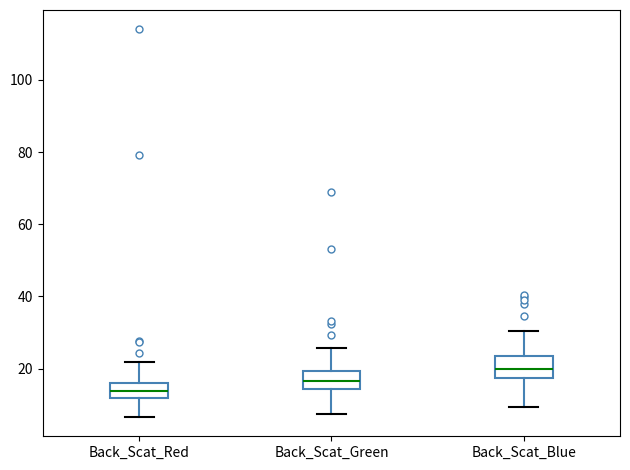

Reading left to right, transcribe this box plot: for each box, give where its median line is, the range the box spans, and where its two whiskers end, as read against the y-axis. The values are not printed on the chart, so give them approximately, as read against the axis.

Back_Scat_Red: median 14, box 12 to 16, whiskers 6 to 22
Back_Scat_Green: median 16, box 14 to 20, whiskers 8 to 26
Back_Scat_Blue: median 20, box 18 to 24, whiskers 10 to 30